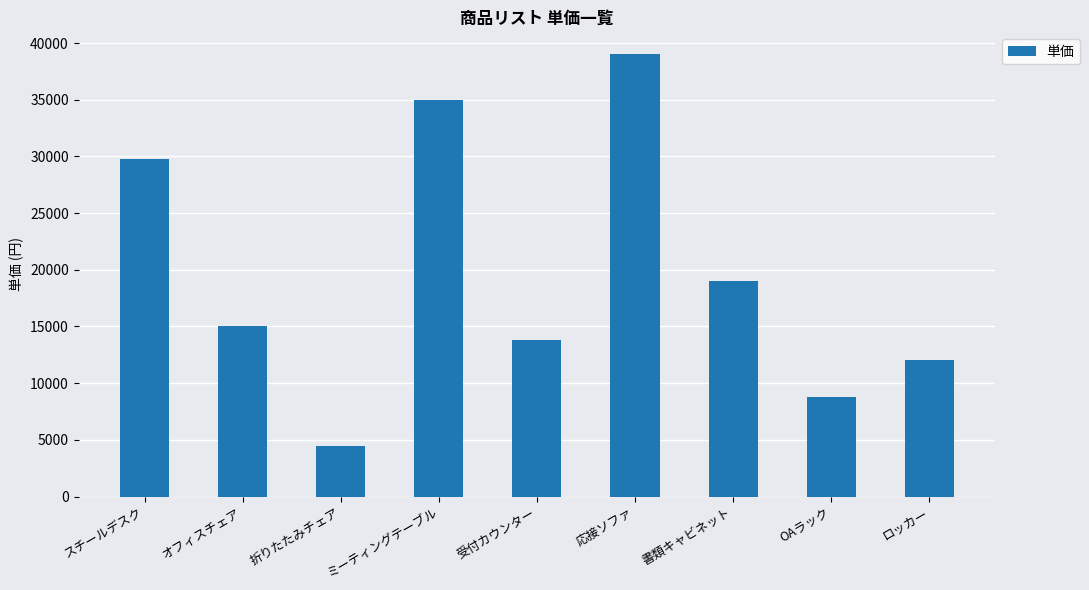

What is the difference between the values at スチールデスク and ロッカー?

17800